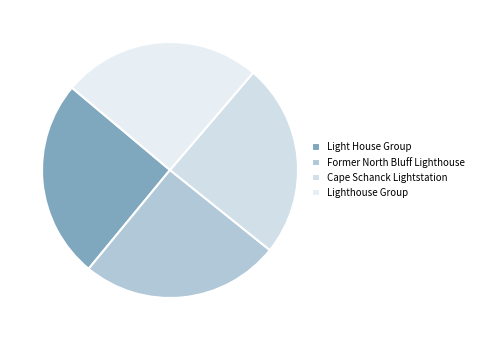

What is the change in value from Former North Bluff Lighthouse to Cape Schanck Lightstation?

-1900